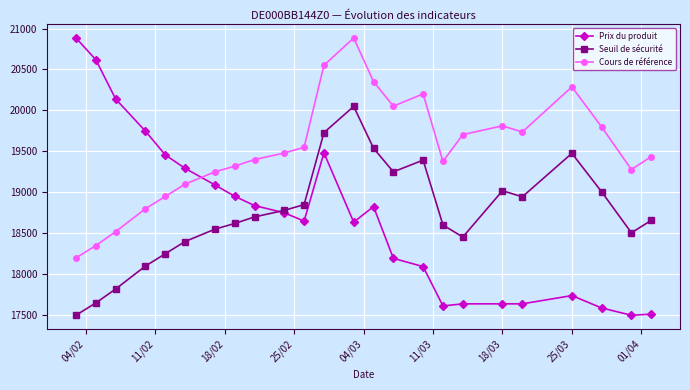

What is the minimum value shown in the chart?

17500.0